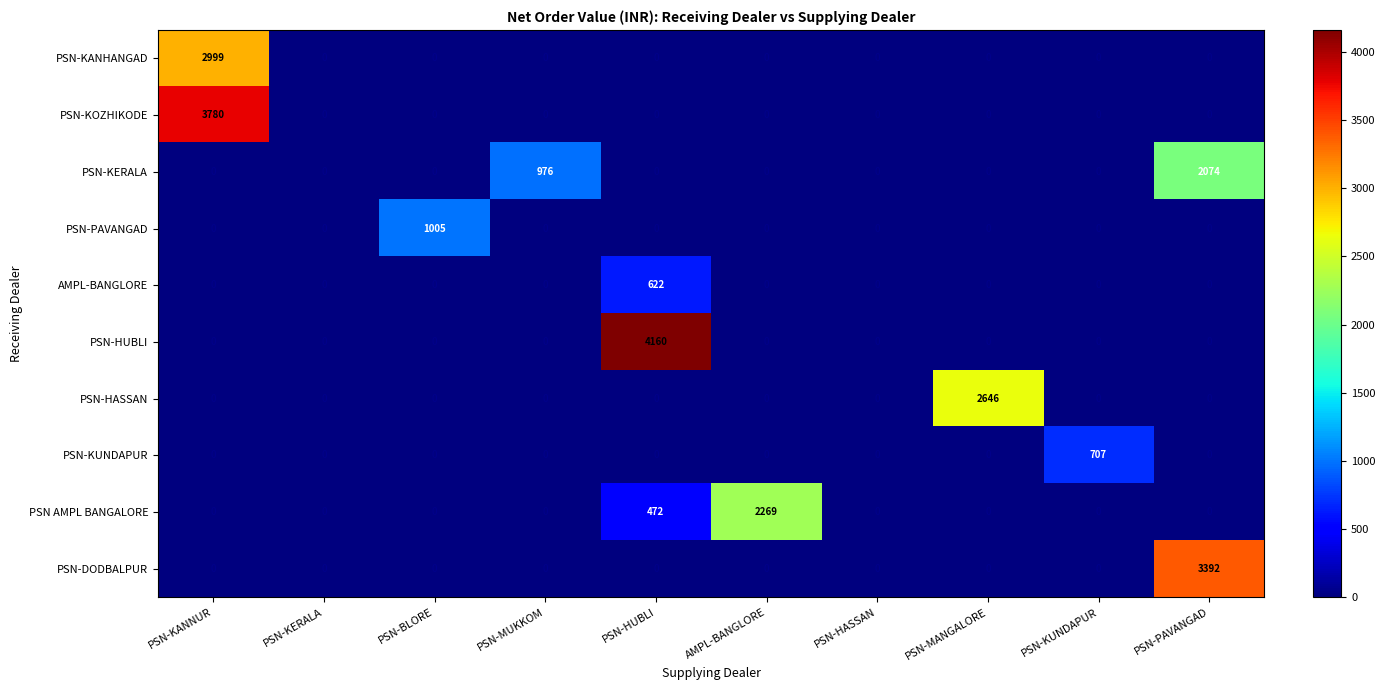

What is the greatest value displayed?

4160